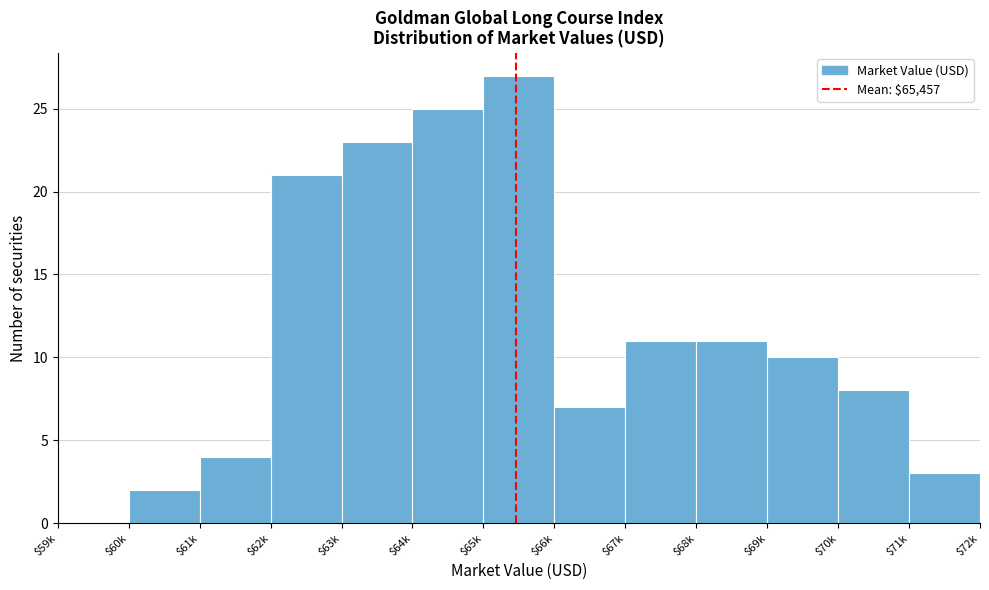

What is the sum of all values?

152